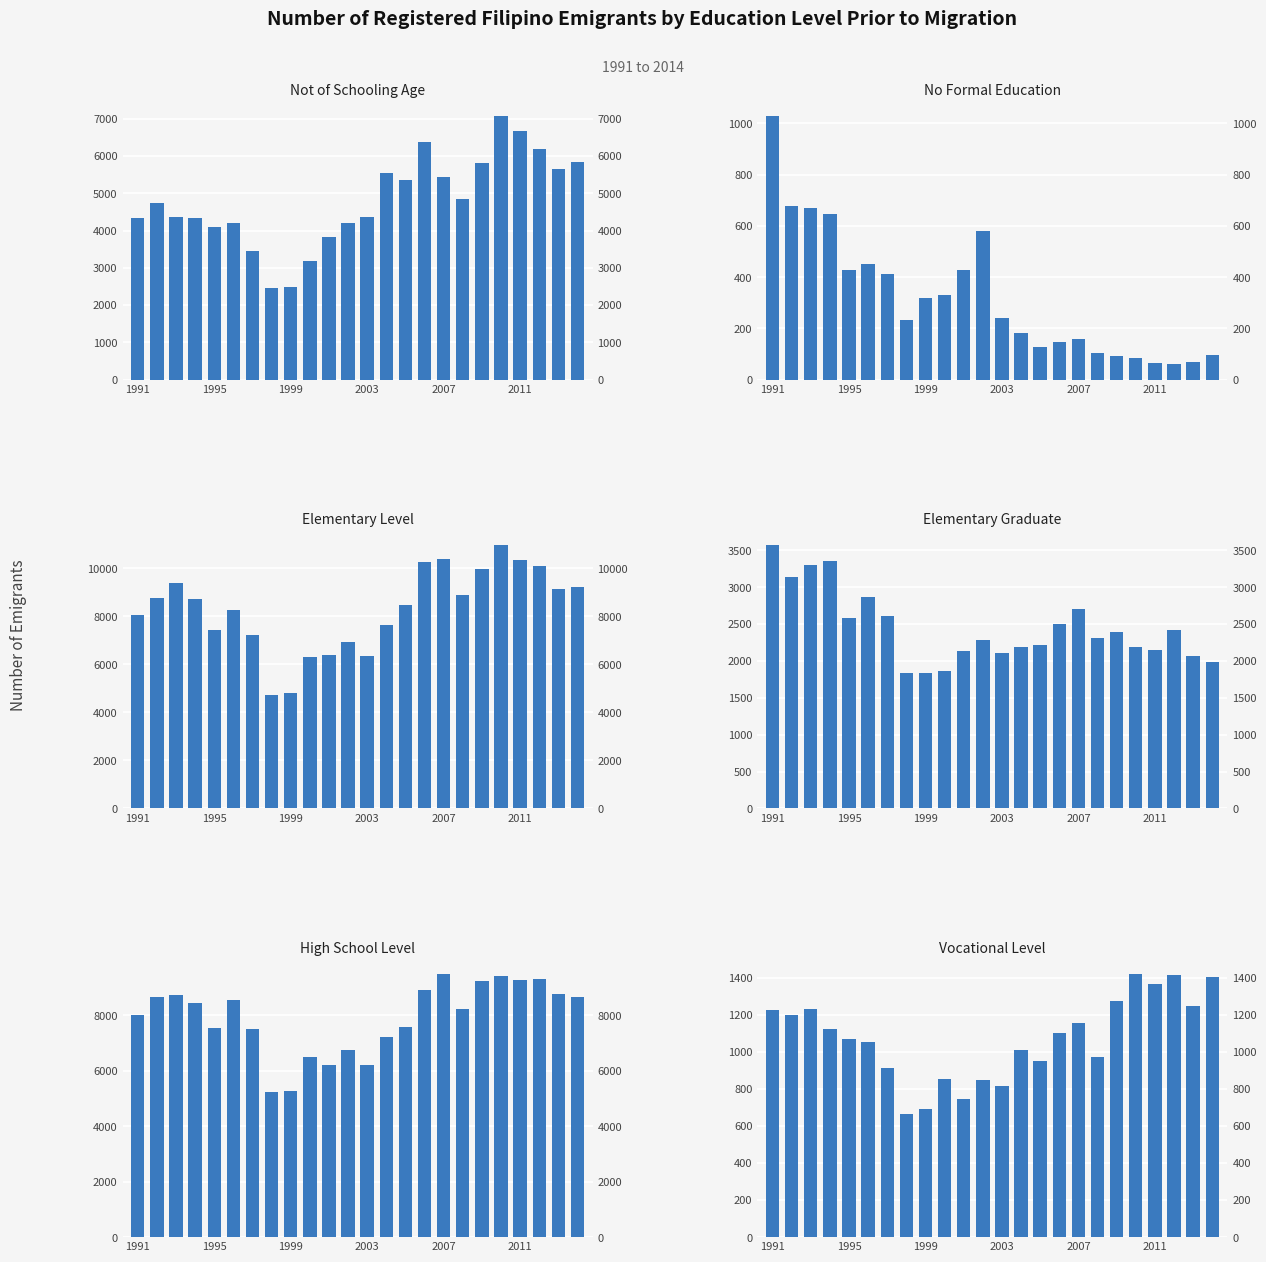

Reading right to left, what are all the values shown in this chart?

Not of Schooling Age: 5842	5661	6174	6658	7061	5813	4842	5445	6374	5363	5541	4373	4191	3820	3175	2476	2457	3443	4204	4081	4330	4361	4729	4342
No Formal Education: 95	69	61	64	83	92	105	157	147	126	182	240	581	428	331	318	234	413	453	427	647	670	677	1028
Elementary Level: 9225	9129	10089	10359	10969	9986	8907	10372	10278	8461	7659	6344	6938	6393	6308	4802	4730	7209	8265	7433	8727	9375	8766	8070
Elementary Graduate: 1980	2066	2424	2152	2194	2395	2314	2698	2496	2212	2191	2107	2283	2136	1864	1835	1833	2614	2868	2579	3356	3304	3144	3572
High School Level: 8665	8779	9303	9260	9428	9218	8216	9493	8905	7569	7225	6193	6731	6205	6475	5256	5231	7517	8546	7546	8447	8713	8650	8017
Vocational Level: 1405	1248	1414	1363	1421	1273	970	1157	1101	948	1009	817	845	744	854	689	663	914	1054	1068	1122	1230	1196	1224